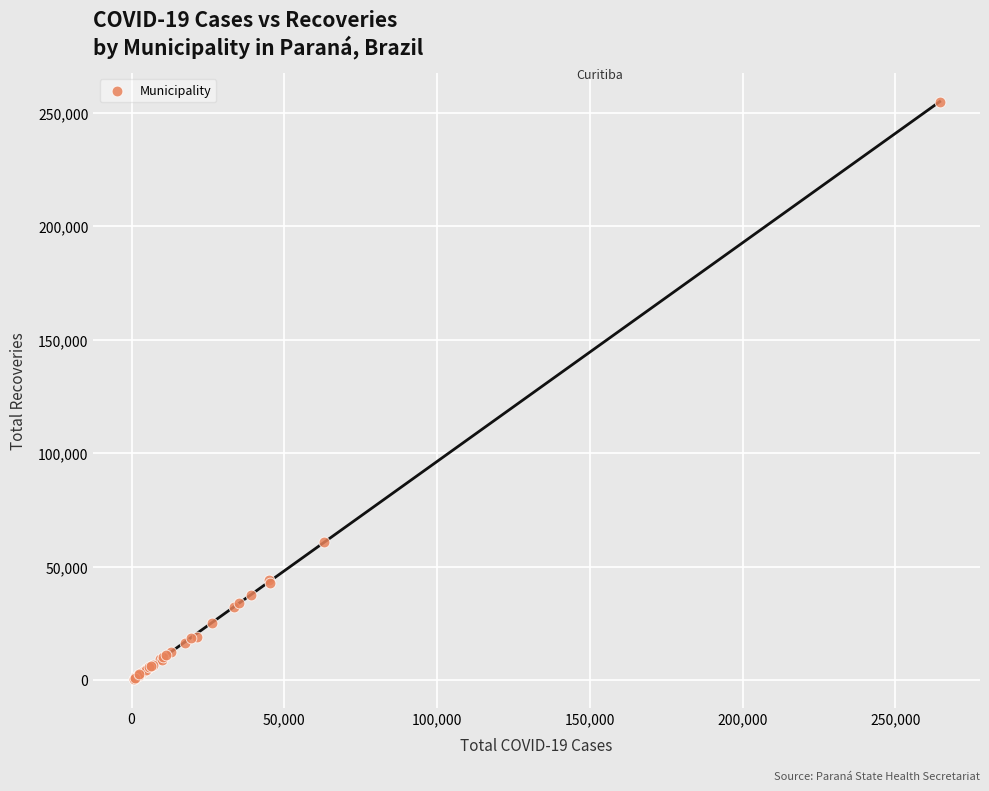

What Y value in the scatter plot is closest to 127739?

60785